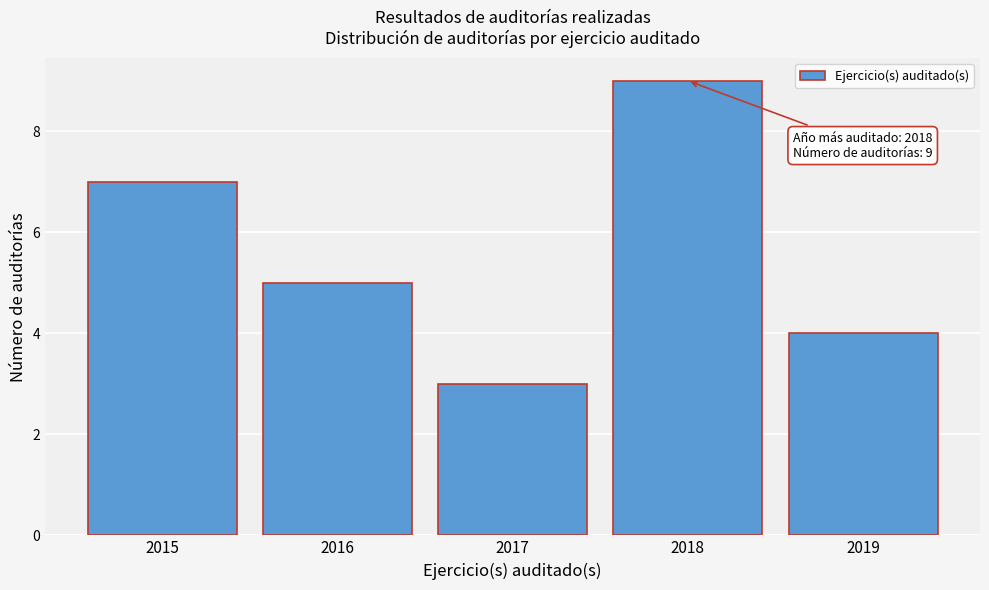

Which range on the x-axis has the tallest bar?

2017.5 to 2018.5